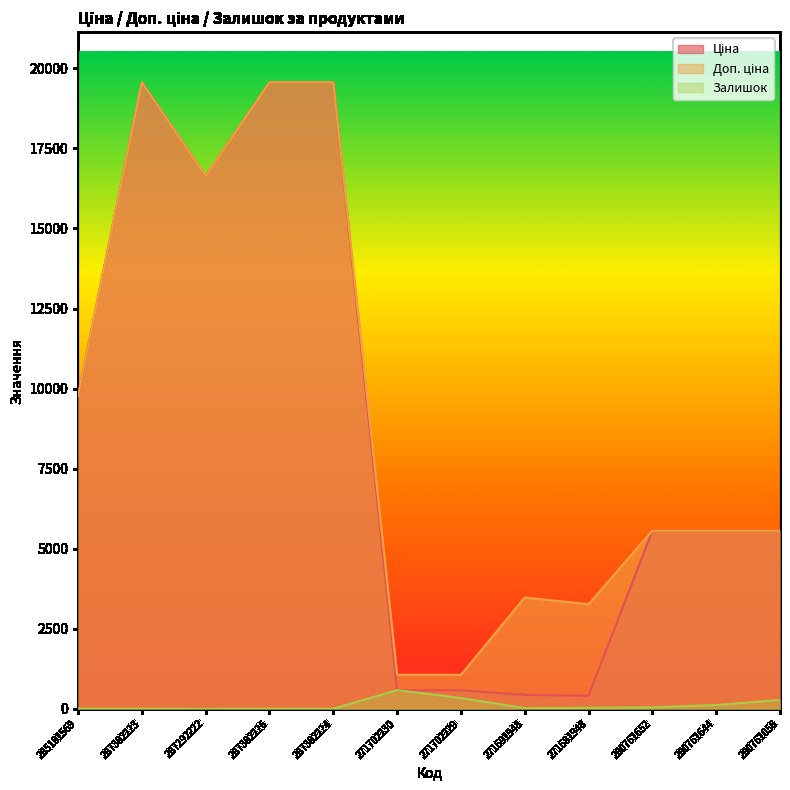

What is the label of the 2nd point from the right?

280761644